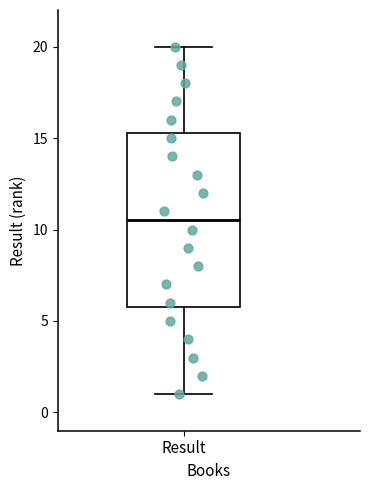

Read this box plot against the y-axis: the position of the median line, the range covered by the box, and the ends of both whiskers. The values are not printed on the chart, so give them approximately, as read against the axis.

median 10.5, box 6.0 to 15.5, whiskers 1.0 to 20.0